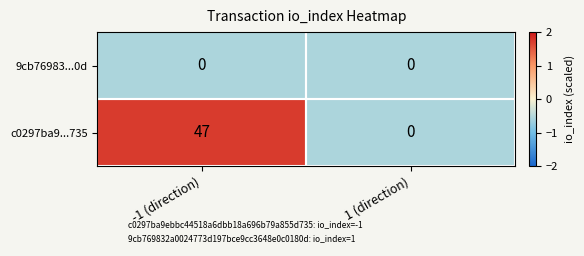

What is the total value across all series at 1 (direction)?

0